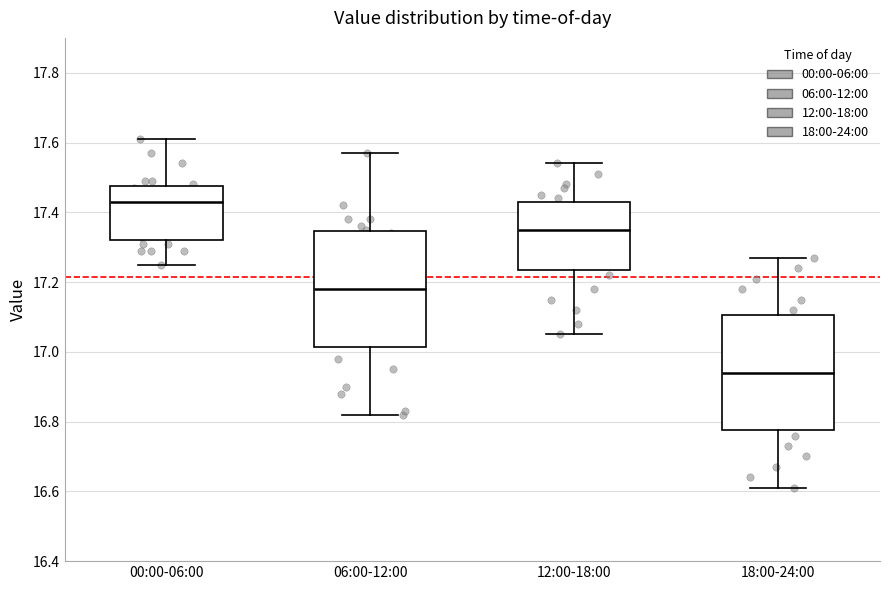

Reading left to right, read every box against the y-axis: the position of its median line, the range the box covers, and the ends of its whiskers. The values are not printed on the chart, so give them approximately, as read against the axis.

00:00-06:00: median 17.44, box 17.32 to 17.48, whiskers 17.26 to 17.62
06:00-12:00: median 17.18, box 17.02 to 17.34, whiskers 16.82 to 17.58
12:00-18:00: median 17.36, box 17.24 to 17.44, whiskers 17.06 to 17.54
18:00-24:00: median 16.94, box 16.78 to 17.10, whiskers 16.62 to 17.28